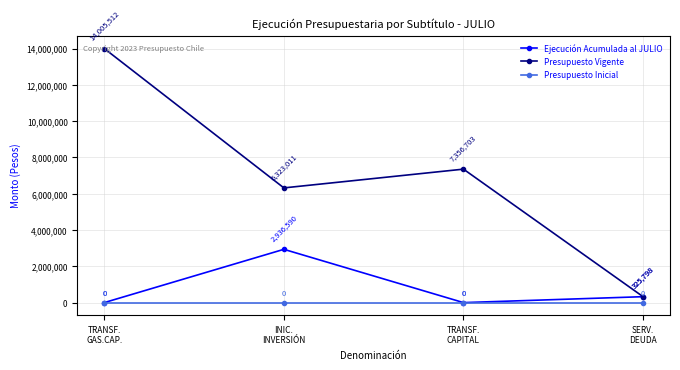

Which label corresponds to the largest value in the chart?

TRANSF.
GAS.CAP.